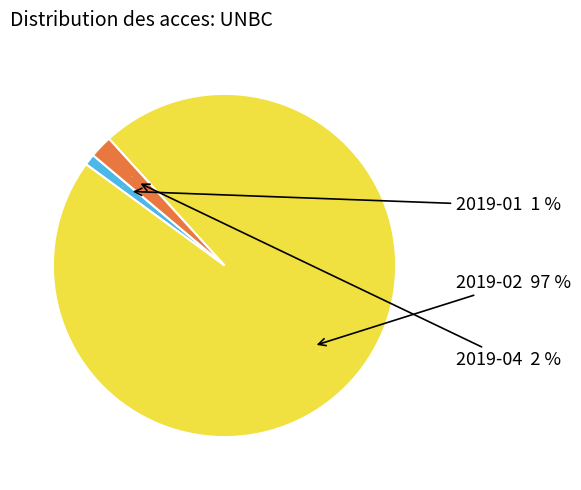

How many segments does this pie chart have?

3